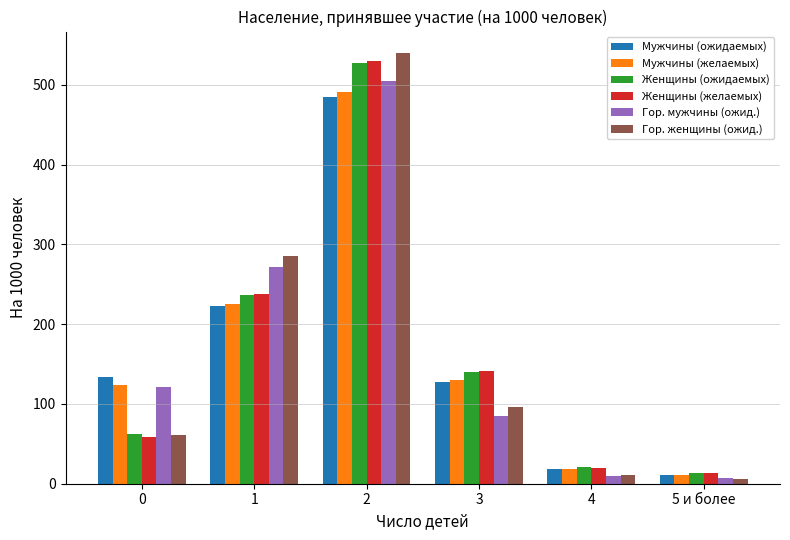

Is the value of Гор. женщины (ожид.) at 5 и более greater than the value of Гор. мужчины (ожид.) at 0?

No